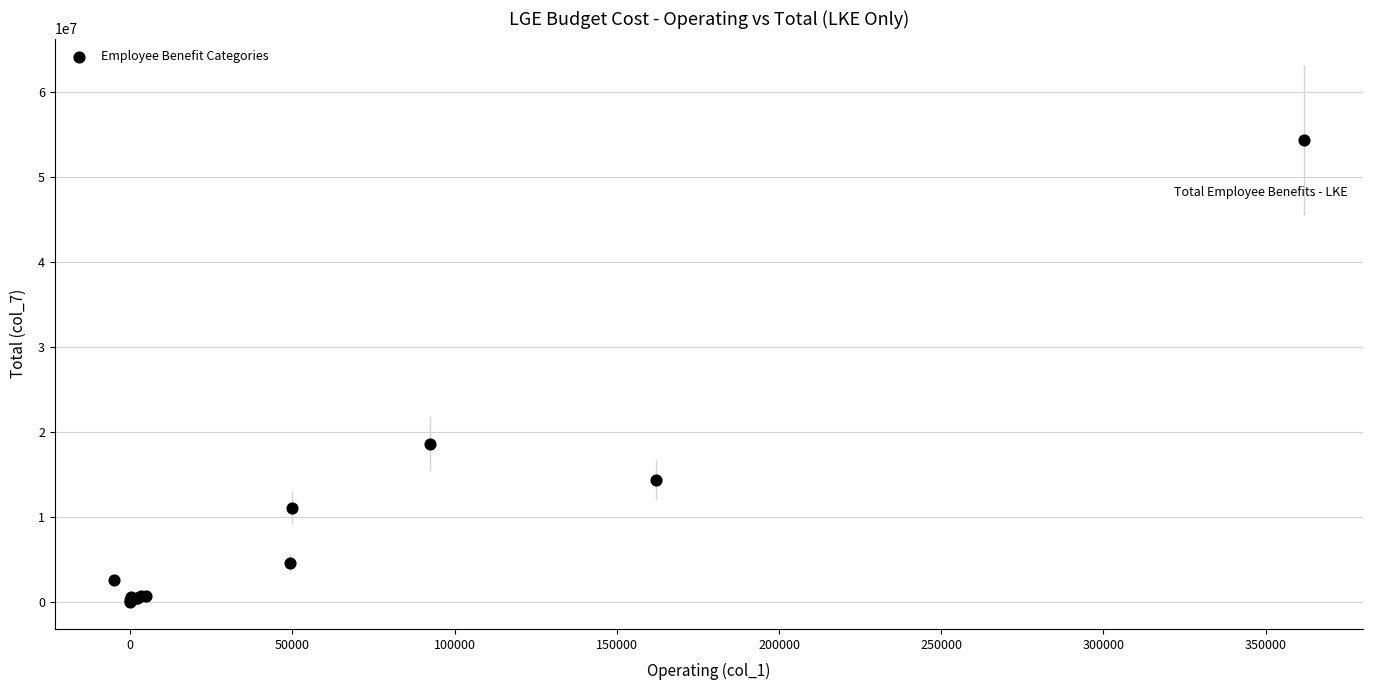

What Y value in the scatter plot is closest to 27150790?

18644590.6